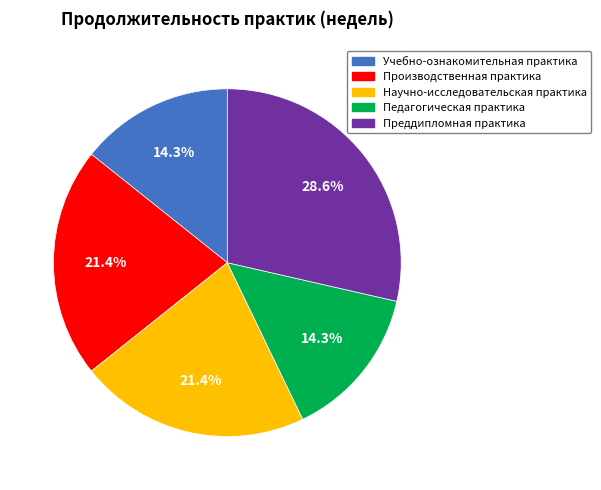

Approximately how many times larger is the value at Учебно-ознакомительная практика compared to Преддипломная практика?

0.5